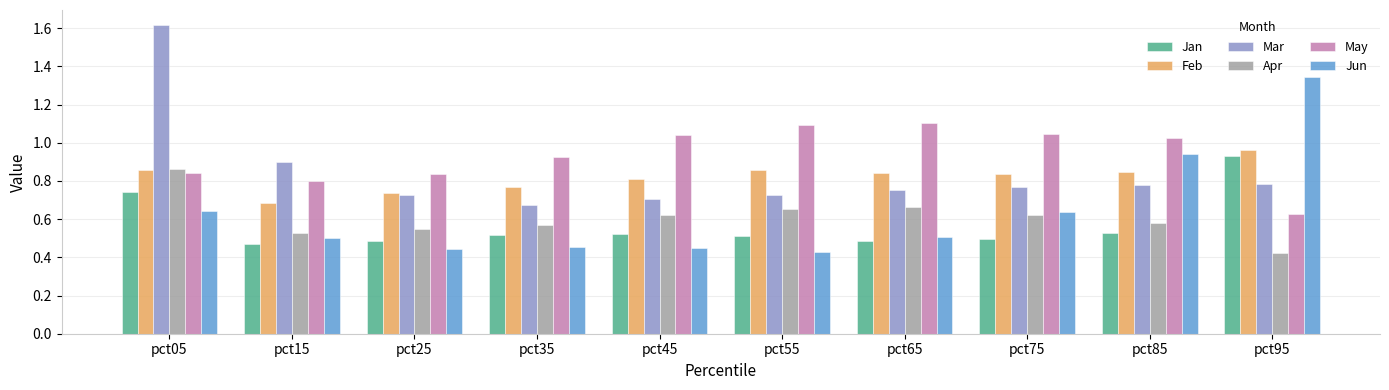

Does the chart contain any negative values?

No